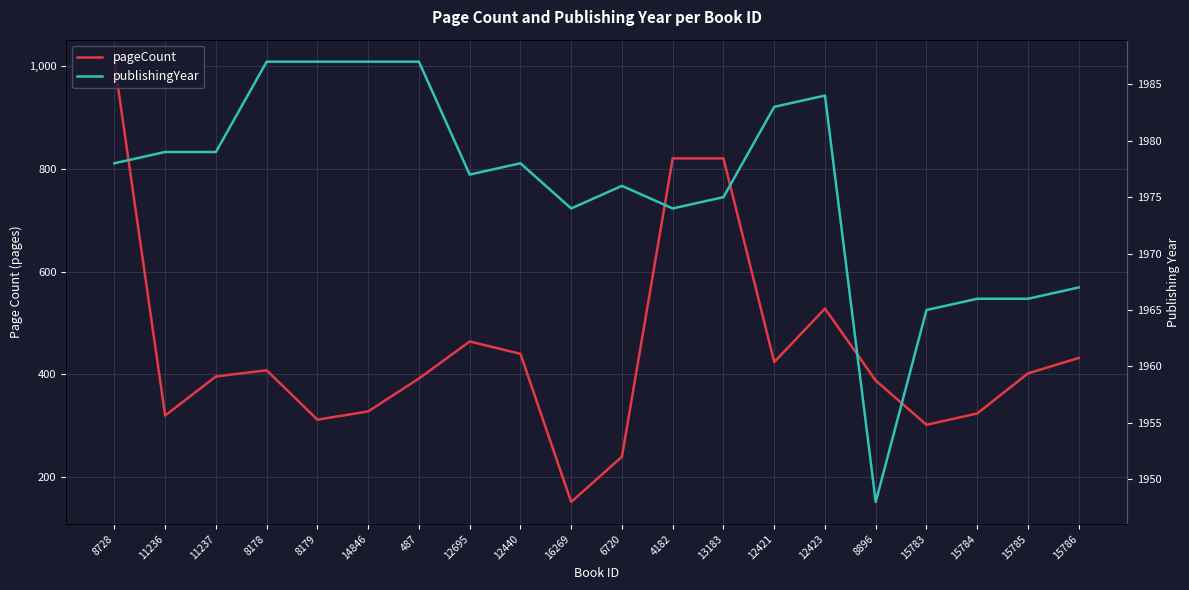

What value does the publishingYear series have at 6720?

1976